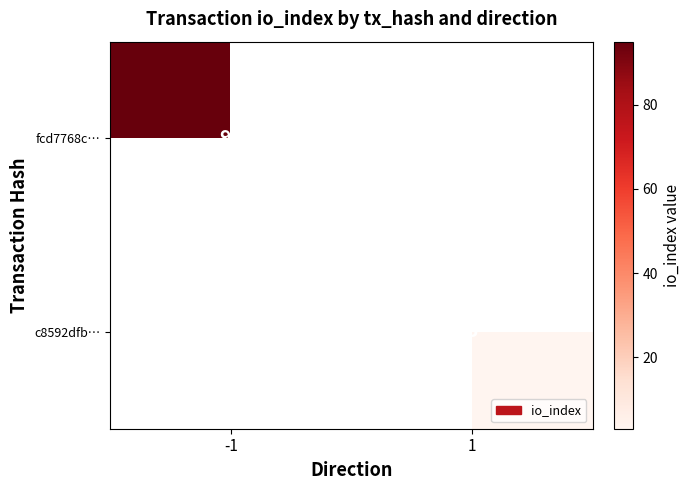

Count the number of categories in the chart.

2